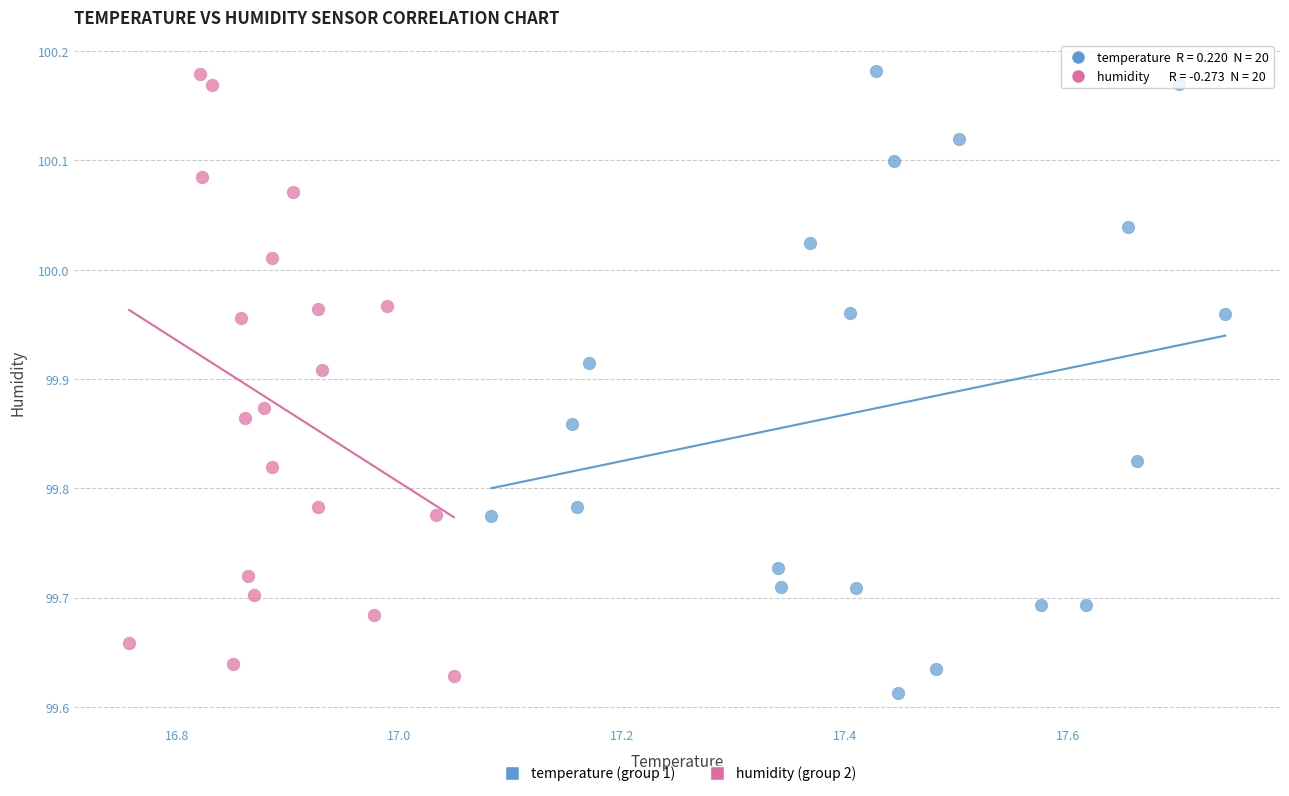

What are all the series names shown in the legend?

temperature (group 1), humidity (group 2)